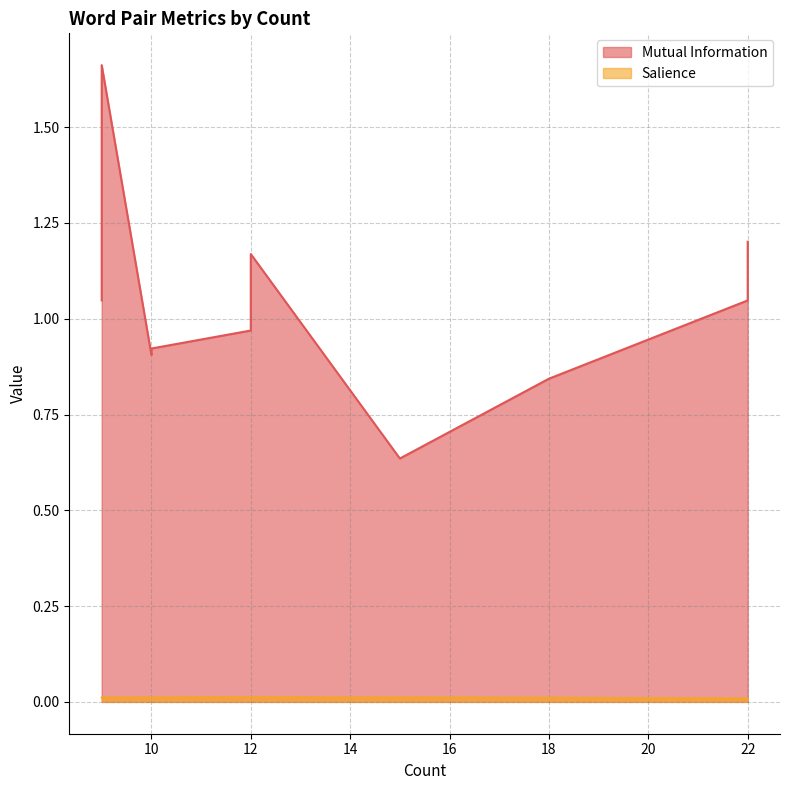

What is the total value across all series at 9?

1.7